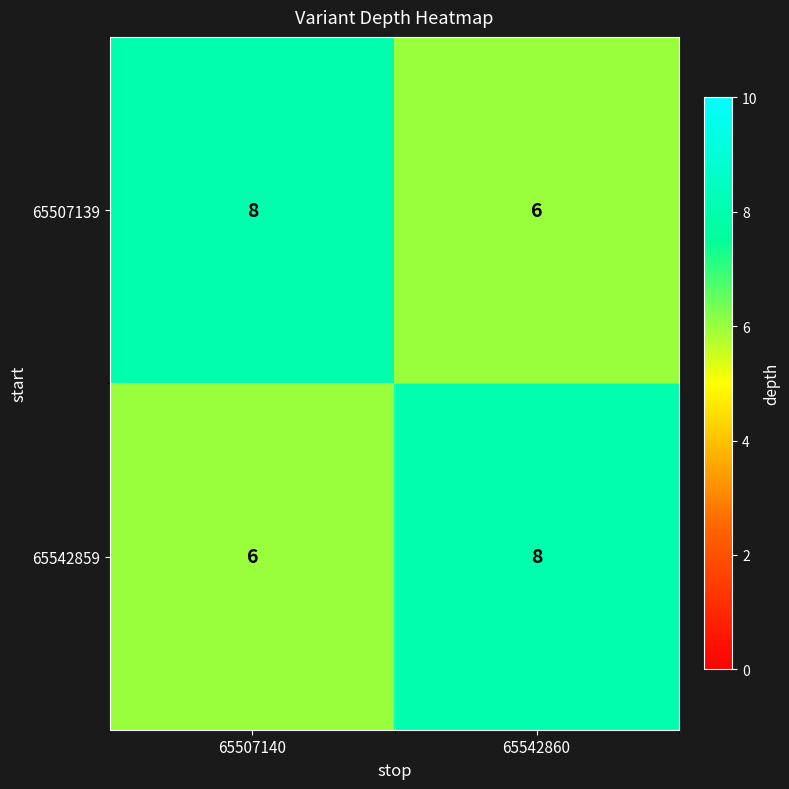

Reading right to left, what are all the values shown in this chart?

65507139: 65542860=6	65507140=8
65542859: 65542860=8	65507140=6